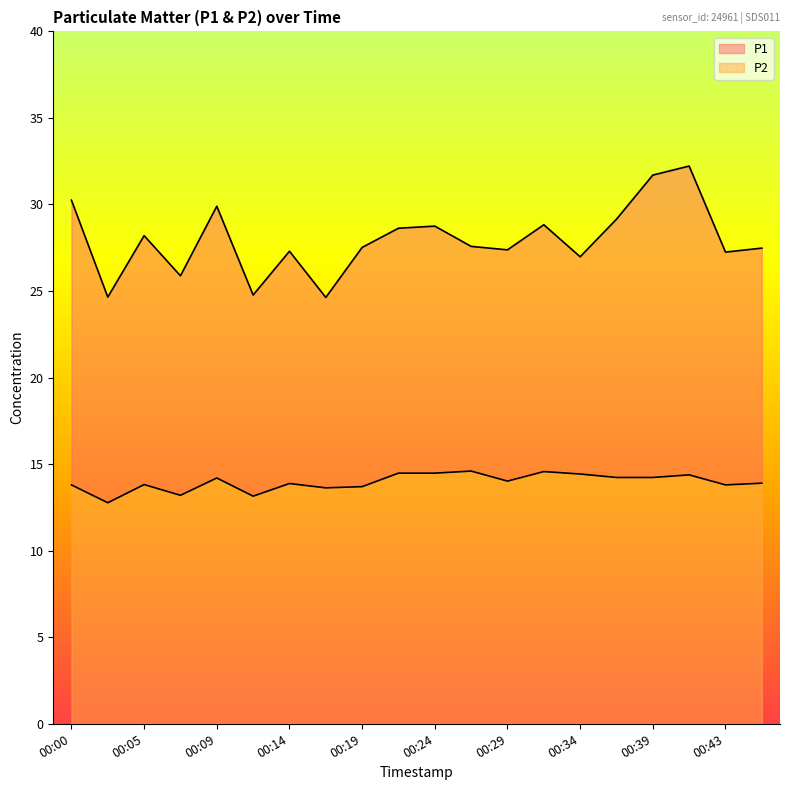

List the series in order of their peak value, lowest first.

P2, P1